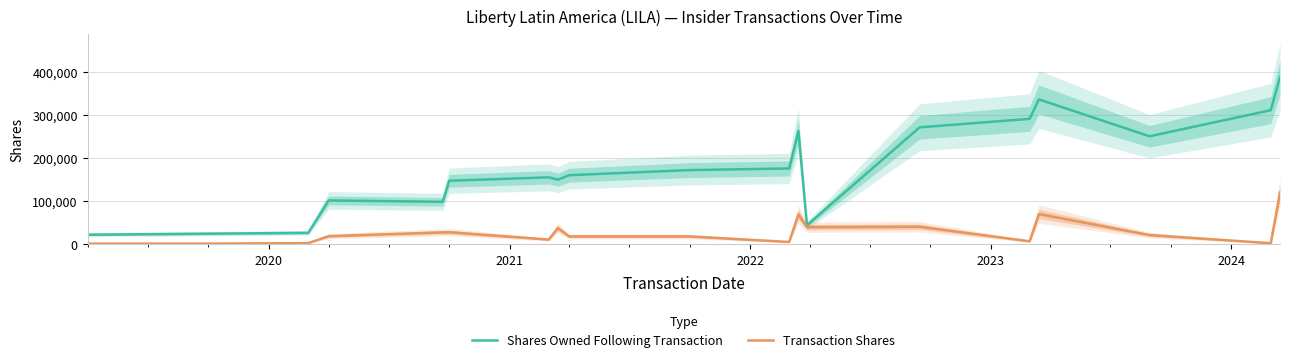

Rank the series by their maximum value, from highest to lowest.

Shares Owned Following Transaction, Transaction Shares